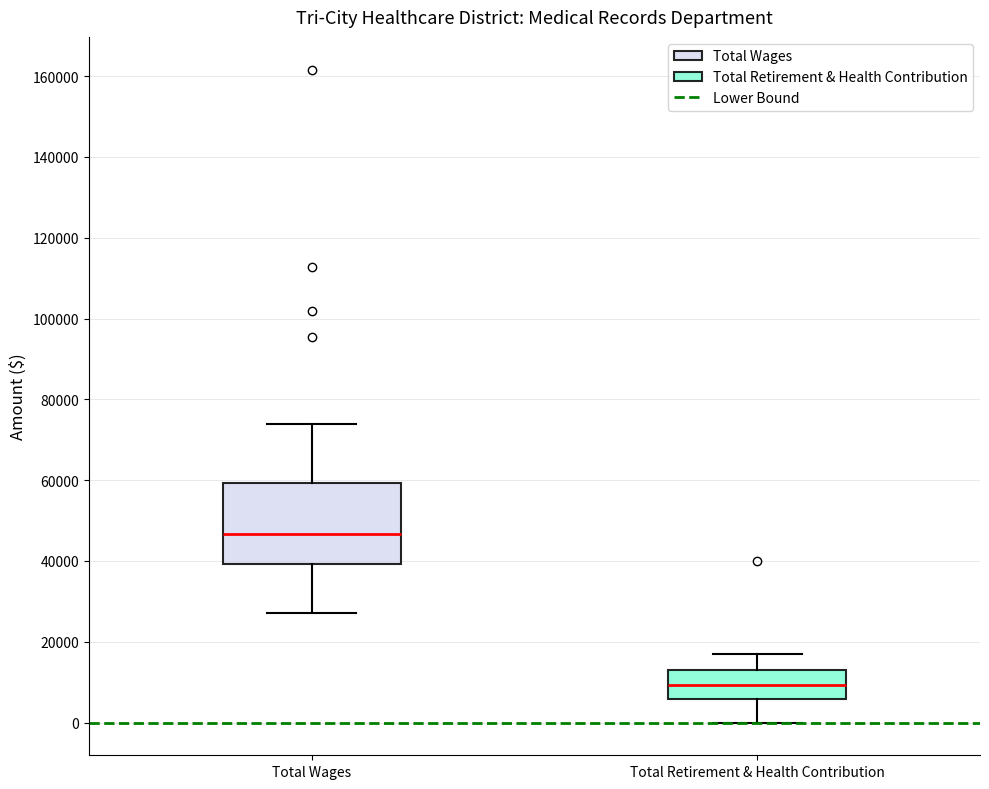

Reading left to right, read every box against the y-axis: the position of its median line, the range the box covers, and the ends of its whiskers. The values are not printed on the chart, so give them approximately, as read against the axis.

Total Wages: median 46000, box 40000 to 60000, whiskers 28000 to 74000
Total Retirement & Health Contribution: median 10000, box 6000 to 12000, whiskers 0 to 16000